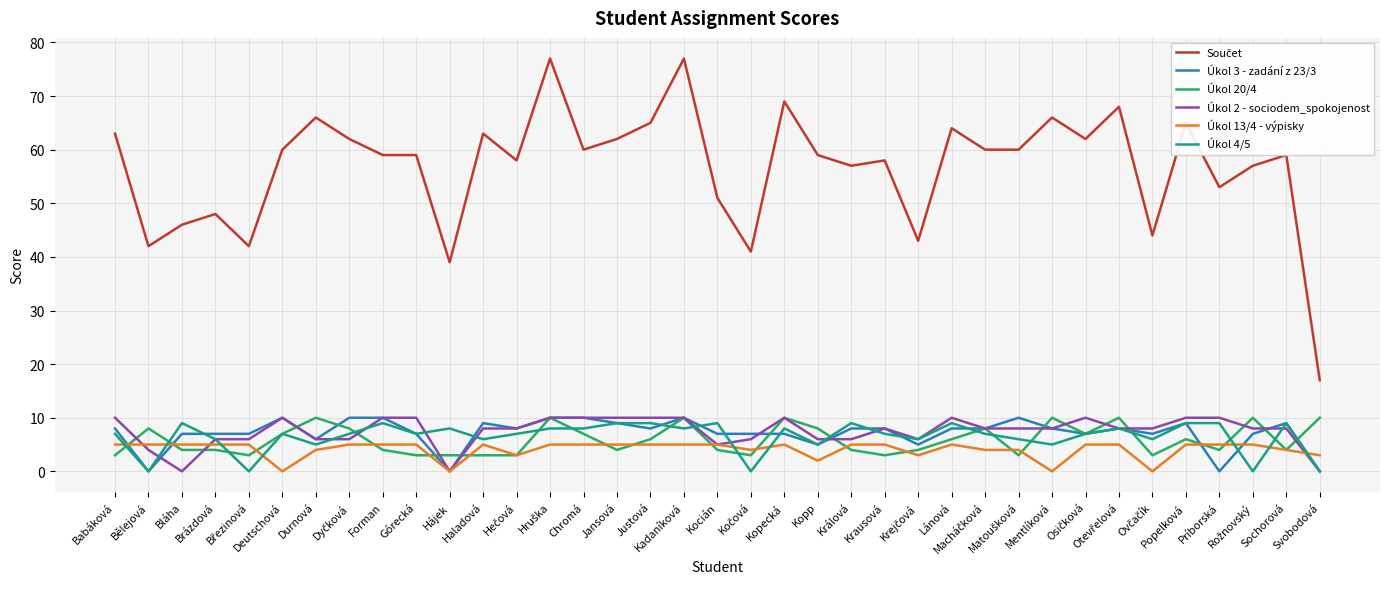

What is the maximum value shown in the chart?

77